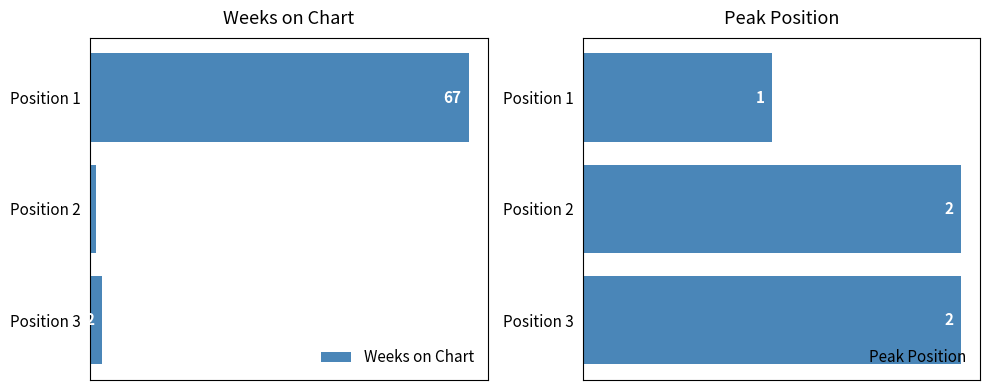

List the series in order of their peak value, lowest first.

Peak Position, Weeks on Chart